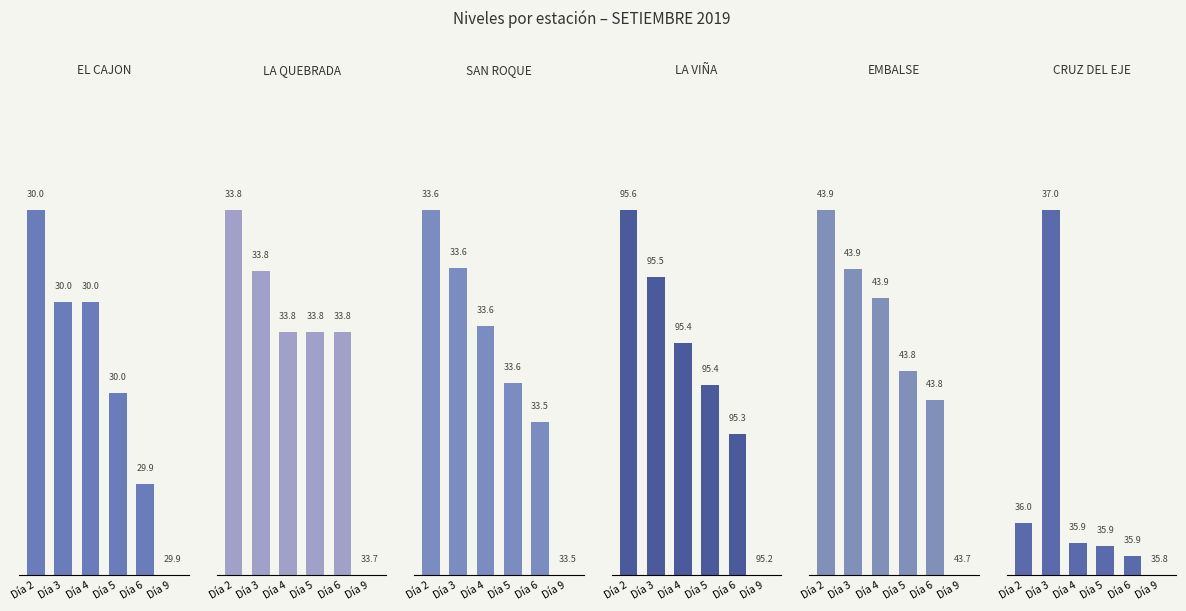

Is it true that LA VIÑA equals -0.3 at Día 9?

False